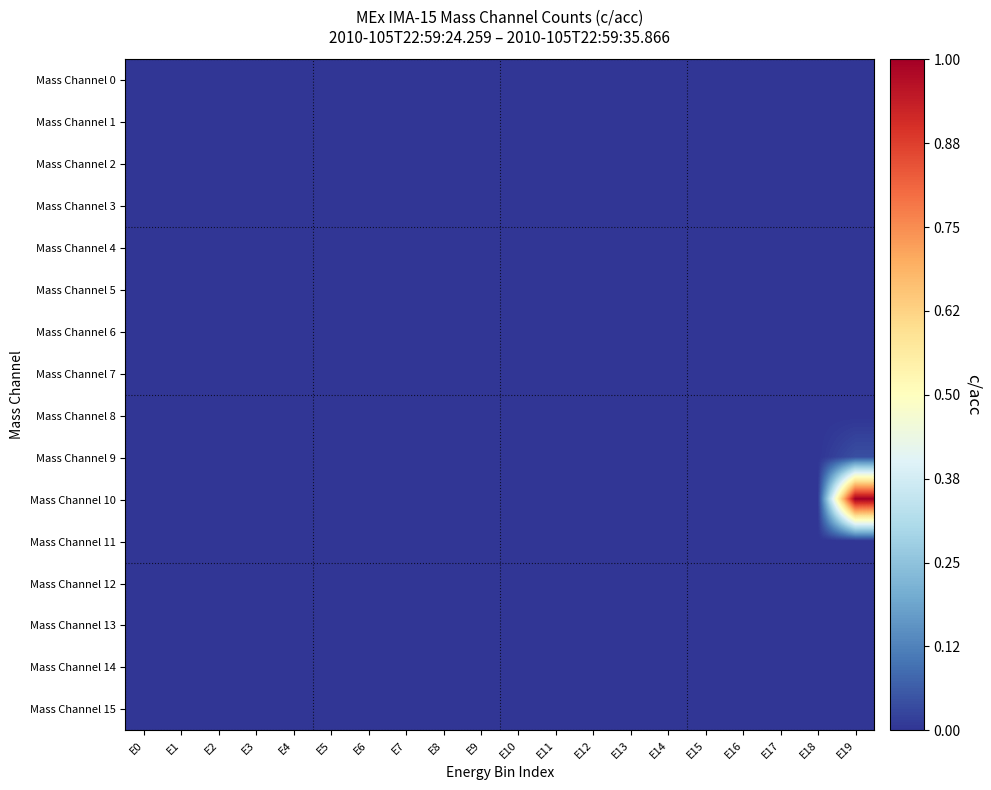

Reading left to right, what are all the values shown in this chart?

Mass Channel 0: E0=0.0	E1=0.0	E2=0.0	E3=0.0	E4=0.0	E5=0.0	E6=0.0	E7=0.0	E8=0.0	E9=0.0	E10=0.0	E11=0.0	E12=0.0	E13=0.0	E14=0.0	E15=0.0	E16=0.0	E17=0.0	E18=0.0	E19=0.0
Mass Channel 1: E0=0.0	E1=0.0	E2=0.0	E3=0.0	E4=0.0	E5=0.0	E6=0.0	E7=0.0	E8=0.0	E9=0.0	E10=0.0	E11=0.0	E12=0.0	E13=0.0	E14=0.0	E15=0.0	E16=0.0	E17=0.0	E18=0.0	E19=0.0
Mass Channel 2: E0=0.0	E1=0.0	E2=0.0	E3=0.0	E4=0.0	E5=0.0	E6=0.0	E7=0.0	E8=0.0	E9=0.0	E10=0.0	E11=0.0	E12=0.0	E13=0.0	E14=0.0	E15=0.0	E16=0.0	E17=0.0	E18=0.0	E19=0.0
Mass Channel 3: E0=0.0	E1=0.0	E2=0.0	E3=0.0	E4=0.0	E5=0.0	E6=0.0	E7=0.0	E8=0.0	E9=0.0	E10=0.0	E11=0.0	E12=0.0	E13=0.0	E14=0.0	E15=0.0	E16=0.0	E17=0.0	E18=0.0	E19=0.0
Mass Channel 4: E0=0.0	E1=0.0	E2=0.0	E3=0.0	E4=0.0	E5=0.0	E6=0.0	E7=0.0	E8=0.0	E9=0.0	E10=0.0	E11=0.0	E12=0.0	E13=0.0	E14=0.0	E15=0.0	E16=0.0	E17=0.0	E18=0.0	E19=0.0
Mass Channel 5: E0=0.0	E1=0.0	E2=0.0	E3=0.0	E4=0.0	E5=0.0	E6=0.0	E7=0.0	E8=0.0	E9=0.0	E10=0.0	E11=0.0	E12=0.0	E13=0.0	E14=0.0	E15=0.0	E16=0.0	E17=0.0	E18=0.0	E19=0.0
Mass Channel 6: E0=0.0	E1=0.0	E2=0.0	E3=0.0	E4=0.0	E5=0.0	E6=0.0	E7=0.0	E8=0.0	E9=0.0	E10=0.0	E11=0.0	E12=0.0	E13=0.0	E14=0.0	E15=0.0	E16=0.0	E17=0.0	E18=0.0	E19=0.0
Mass Channel 7: E0=0.0	E1=0.0	E2=0.0	E3=0.0	E4=0.0	E5=0.0	E6=0.0	E7=0.0	E8=0.0	E9=0.0	E10=0.0	E11=0.0	E12=0.0	E13=0.0	E14=0.0	E15=0.0	E16=0.0	E17=0.0	E18=0.0	E19=0.0
Mass Channel 8: E0=0.0	E1=0.0	E2=0.0	E3=0.0	E4=0.0	E5=0.0	E6=0.0	E7=0.0	E8=0.0	E9=0.0	E10=0.0	E11=0.0	E12=0.0	E13=0.0	E14=0.0	E15=0.0	E16=0.0	E17=0.0	E18=0.0	E19=0.0
Mass Channel 9: E0=0.0	E1=0.0	E2=0.0	E3=0.0	E4=0.0	E5=0.0	E6=0.0	E7=0.0	E8=0.0	E9=0.0	E10=0.0	E11=0.0	E12=0.0	E13=0.0	E14=0.0	E15=0.0	E16=0.0	E17=0.0	E18=0.0	E19=0.0
Mass Channel 10: E0=0.0	E1=0.0	E2=0.0	E3=0.0	E4=0.0	E5=0.0	E6=0.0	E7=0.0	E8=0.0	E9=0.0	E10=0.0	E11=0.0	E12=0.0	E13=0.0	E14=0.0	E15=0.0	E16=0.0	E17=0.0	E18=0.0	E19=1.0
Mass Channel 11: E0=0.0	E1=0.0	E2=0.0	E3=0.0	E4=0.0	E5=0.0	E6=0.0	E7=0.0	E8=0.0	E9=0.0	E10=0.0	E11=0.0	E12=0.0	E13=0.0	E14=0.0	E15=0.0	E16=0.0	E17=0.0	E18=0.0	E19=0.0
Mass Channel 12: E0=0.0	E1=0.0	E2=0.0	E3=0.0	E4=0.0	E5=0.0	E6=0.0	E7=0.0	E8=0.0	E9=0.0	E10=0.0	E11=0.0	E12=0.0	E13=0.0	E14=0.0	E15=0.0	E16=0.0	E17=0.0	E18=0.0	E19=0.0
Mass Channel 13: E0=0.0	E1=0.0	E2=0.0	E3=0.0	E4=0.0	E5=0.0	E6=0.0	E7=0.0	E8=0.0	E9=0.0	E10=0.0	E11=0.0	E12=0.0	E13=0.0	E14=0.0	E15=0.0	E16=0.0	E17=0.0	E18=0.0	E19=0.0
Mass Channel 14: E0=0.0	E1=0.0	E2=0.0	E3=0.0	E4=0.0	E5=0.0	E6=0.0	E7=0.0	E8=0.0	E9=0.0	E10=0.0	E11=0.0	E12=0.0	E13=0.0	E14=0.0	E15=0.0	E16=0.0	E17=0.0	E18=0.0	E19=0.0
Mass Channel 15: E0=0.0	E1=0.0	E2=0.0	E3=0.0	E4=0.0	E5=0.0	E6=0.0	E7=0.0	E8=0.0	E9=0.0	E10=0.0	E11=0.0	E12=0.0	E13=0.0	E14=0.0	E15=0.0	E16=0.0	E17=0.0	E18=0.0	E19=0.0